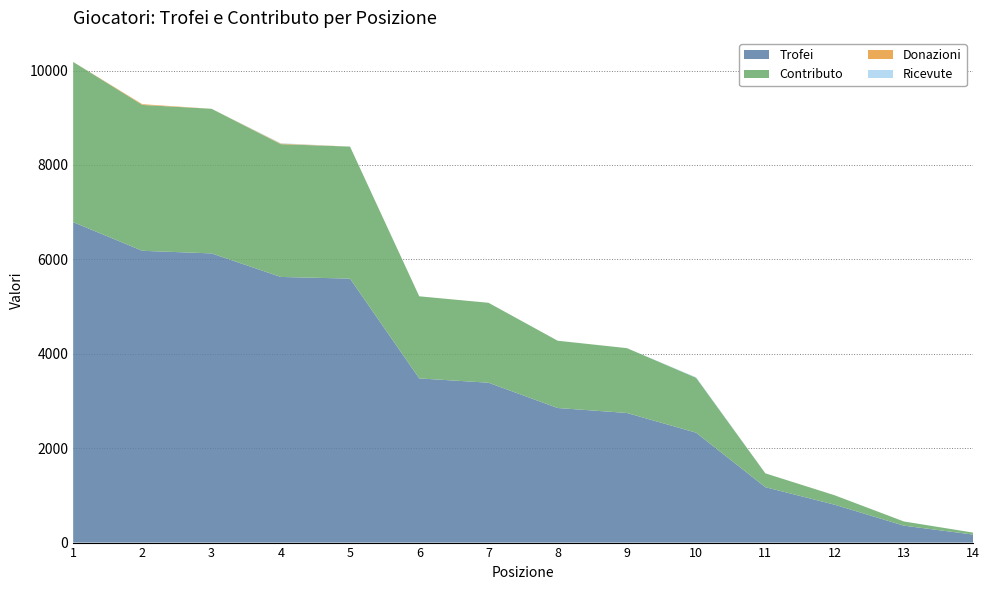

Reading left to right, what are all the values shown in this chart?

Trofei: 1=6788	2=6181	3=6126	4=5627	5=5592	6=3478	7=3387	8=2851	9=2746	10=2328	11=1174	12=803	13=359	14=170
Contributo: 1=3394	2=3090	3=3063	4=2813	5=2796	6=1739	7=1693	8=1425	9=1373	10=1164	11=293	12=200	13=89	14=42
Donazioni: 1=0	2=16	3=0	4=12	5=0	6=0	7=0	8=0	9=0	10=0	11=0	12=0	13=0	14=0
Ricevute: 1=0	2=0	3=0	4=8	5=0	6=0	7=0	8=0	9=0	10=10	11=0	12=0	13=0	14=0